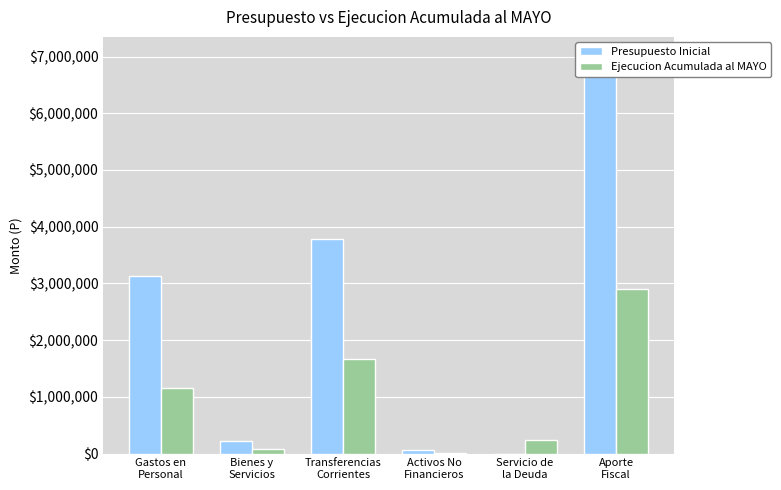

What is the difference between the maximum and minimum values in the Presupuesto Inicial series?

6996770